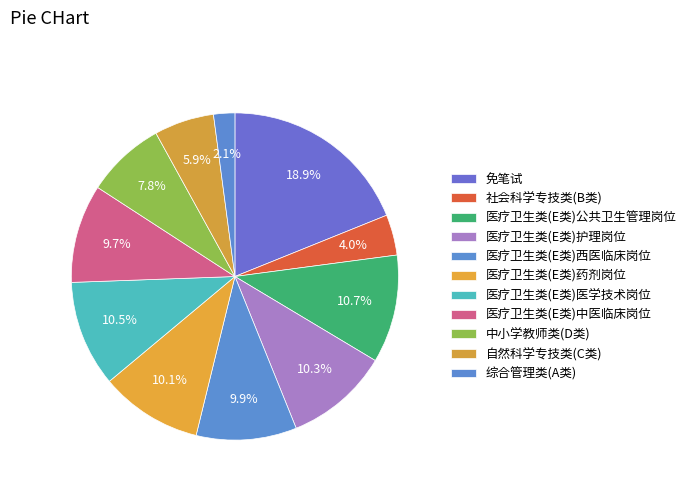

To the nearest percent, what percentage of the pie is 医疗卫生类(E类)护理岗位?

10%